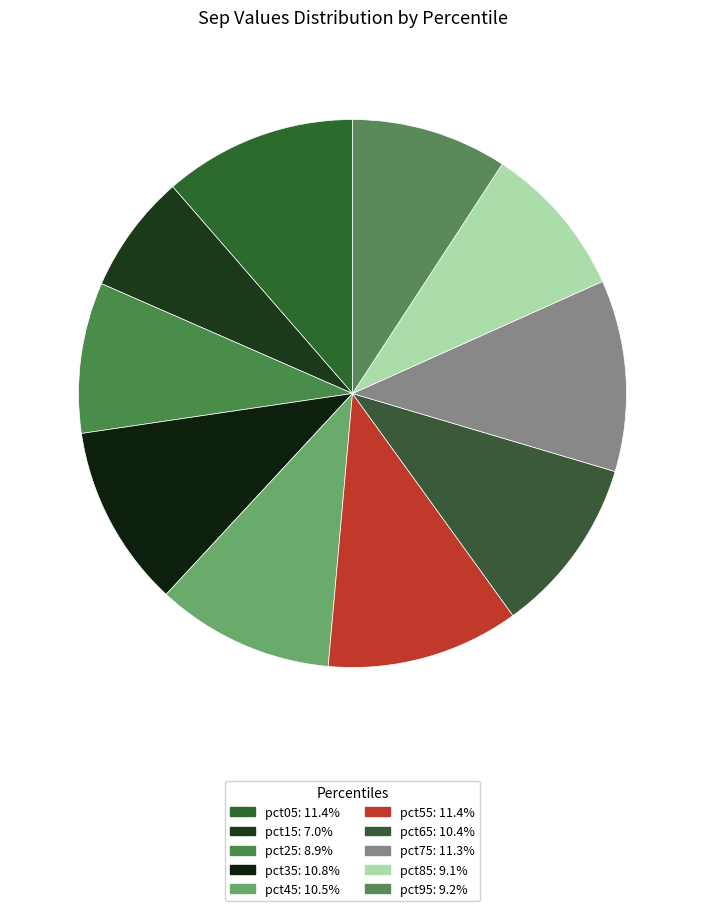

To the nearest percent, what percentage of the pie is pct55?

11%